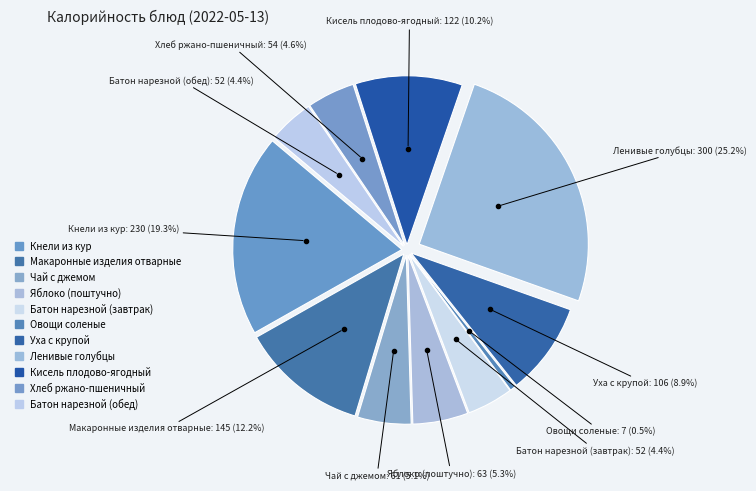

The Макаронные изделия отварные slice represents 12% of the pie. True or false?

True